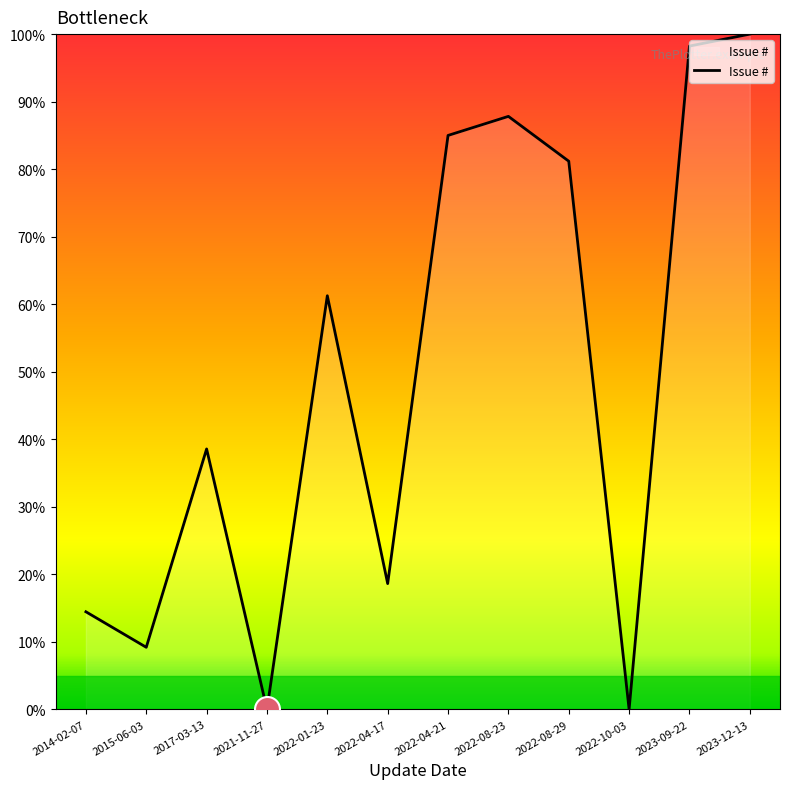

True or false: the data shows 100.0 at 2023-12-13.

True